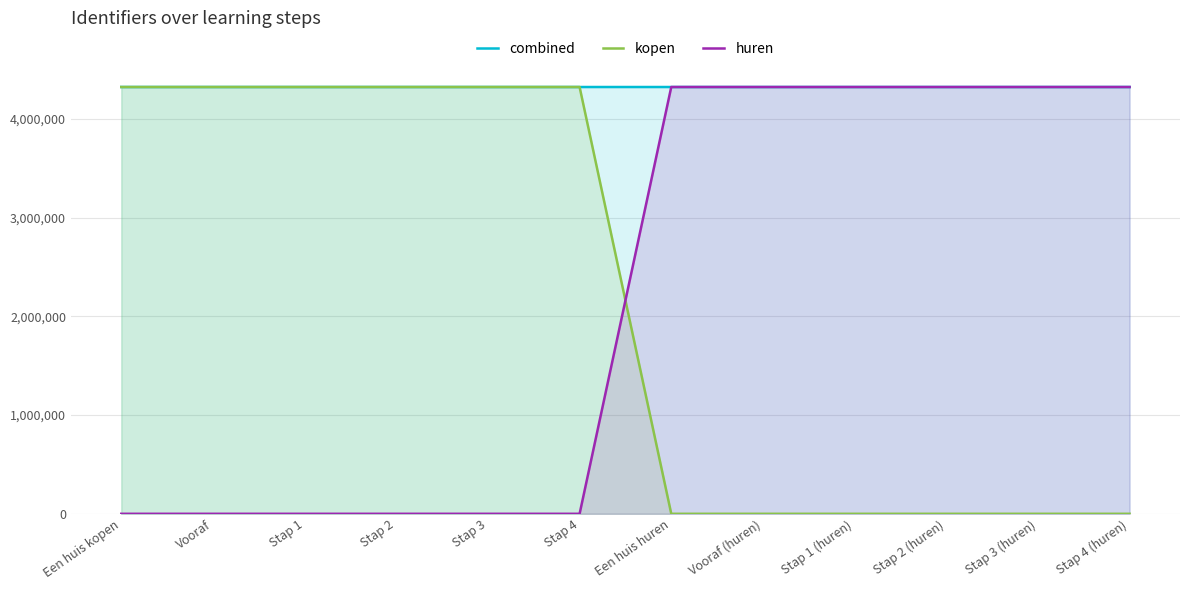

Count the number of data series in this chart.

3